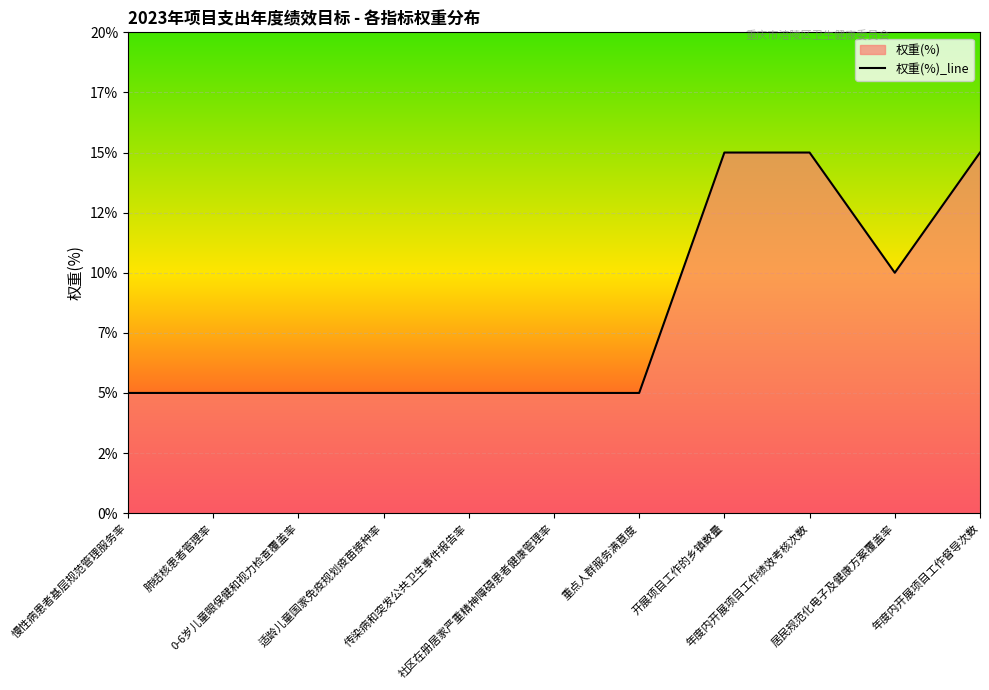

What is the greatest value displayed?

15